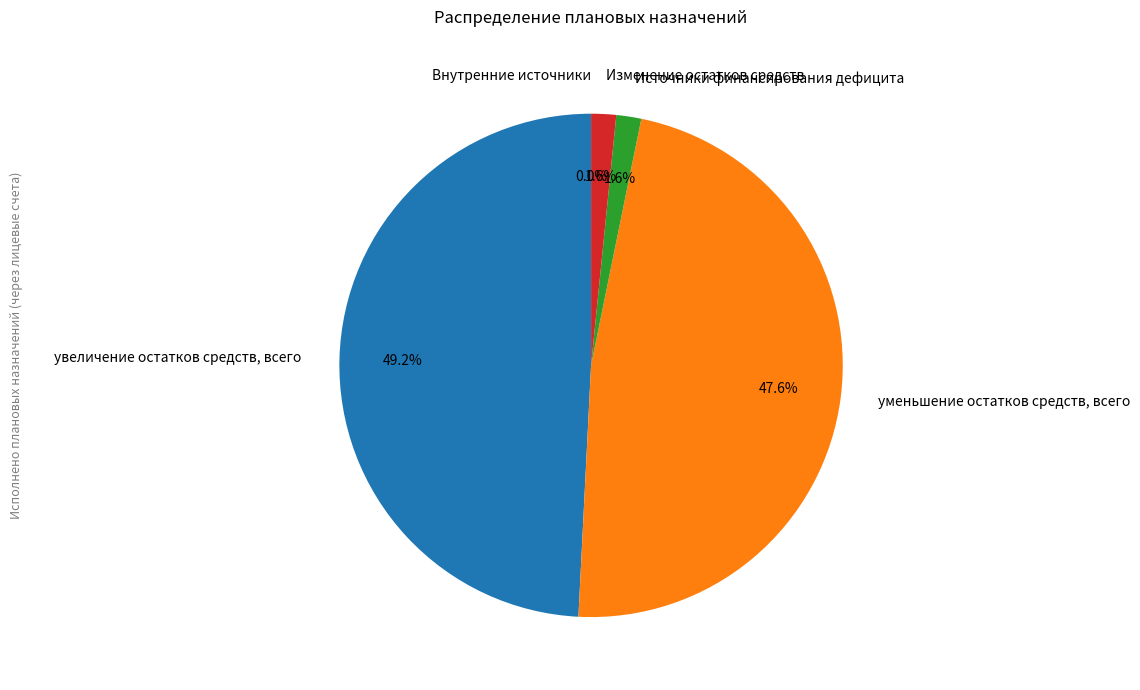

Is there any slice that represents more than half of the pie?

No